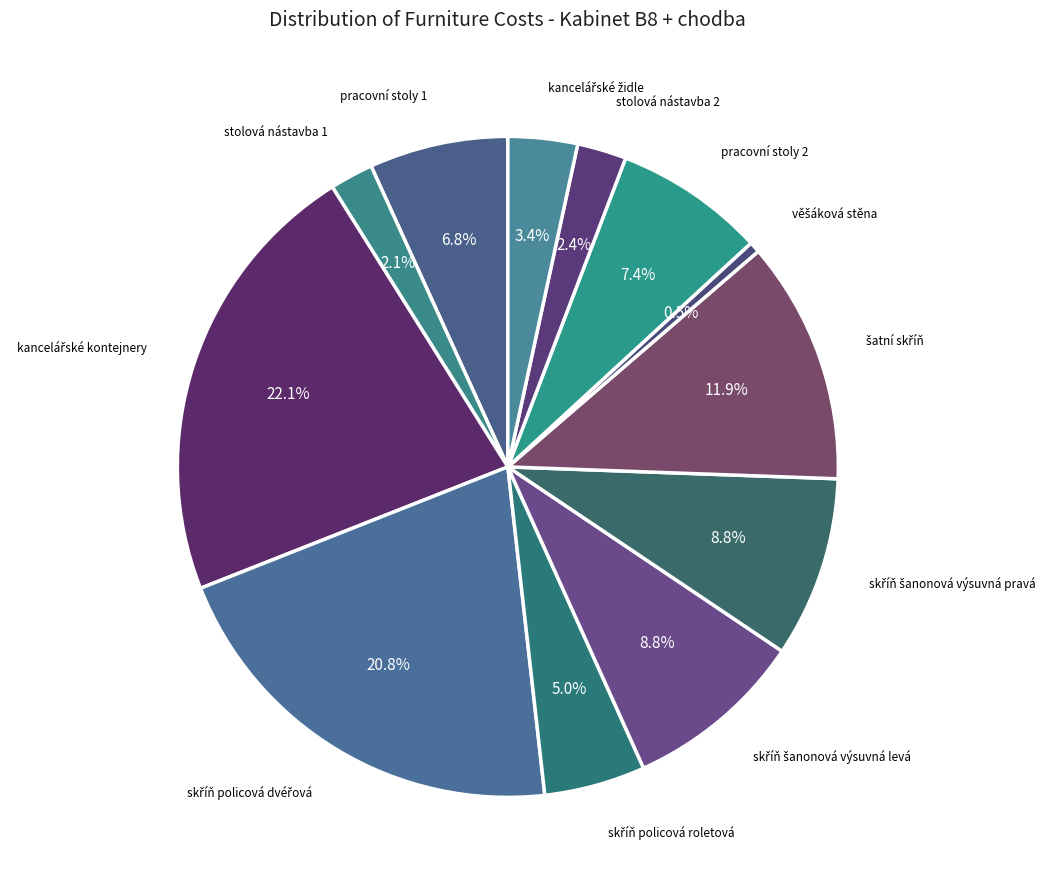

How many slices are in this pie chart?

12